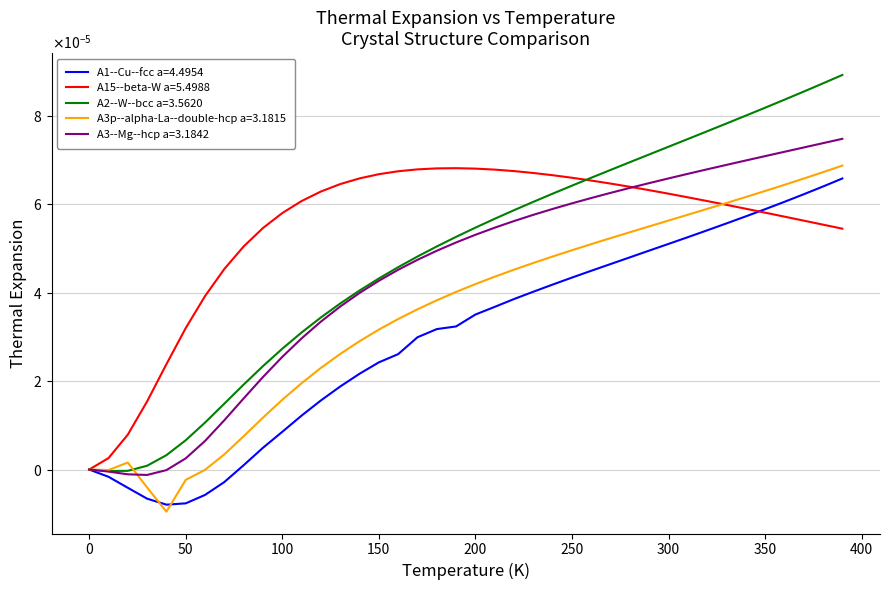

Reading left to right, transcribe all the data shown in this chart.

A1--Cu--fcc a=4.4954: 0.0	-0.0	-0.0	-0.0	-0.0	-0.0	-0.0	-0.0	0.0	0.0	0.0	0.0	0.0	0.0	0.0	0.0	0.0	0.0	0.0	0.0	0.0	0.0	0.0	0.0	0.0	0.0	0.0	0.0	0.0	0.0	0.0	0.0	0.0	0.0	0.0	0.0	0.0	0.0	0.0	0.0
A15--beta-W a=5.4988: 0.0	0.0	0.0	0.0	0.0	0.0	0.0	0.0	0.0	0.0	0.0	0.0	0.0	0.0	0.0	0.0	0.0	0.0	0.0	0.0	0.0	0.0	0.0	0.0	0.0	0.0	0.0	0.0	0.0	0.0	0.0	0.0	0.0	0.0	0.0	0.0	0.0	0.0	0.0	0.0
A2--W--bcc a=3.5620: 0.0	-0.0	-0.0	0.0	0.0	0.0	0.0	0.0	0.0	0.0	0.0	0.0	0.0	0.0	0.0	0.0	0.0	0.0	0.0	0.0	0.0	0.0	0.0	0.0	0.0	0.0	0.0	0.0	0.0	0.0	0.0	0.0	0.0	0.0	0.0	0.0	0.0	0.0	0.0	0.0
A3p--alpha-La--double-hcp a=3.1815: 0.0	-0.0	0.0	-0.0	-0.0	-0.0	-0.0	0.0	0.0	0.0	0.0	0.0	0.0	0.0	0.0	0.0	0.0	0.0	0.0	0.0	0.0	0.0	0.0	0.0	0.0	0.0	0.0	0.0	0.0	0.0	0.0	0.0	0.0	0.0	0.0	0.0	0.0	0.0	0.0	0.0
A3--Mg--hcp a=3.1842: 0.0	-0.0	-0.0	-0.0	-0.0	0.0	0.0	0.0	0.0	0.0	0.0	0.0	0.0	0.0	0.0	0.0	0.0	0.0	0.0	0.0	0.0	0.0	0.0	0.0	0.0	0.0	0.0	0.0	0.0	0.0	0.0	0.0	0.0	0.0	0.0	0.0	0.0	0.0	0.0	0.0